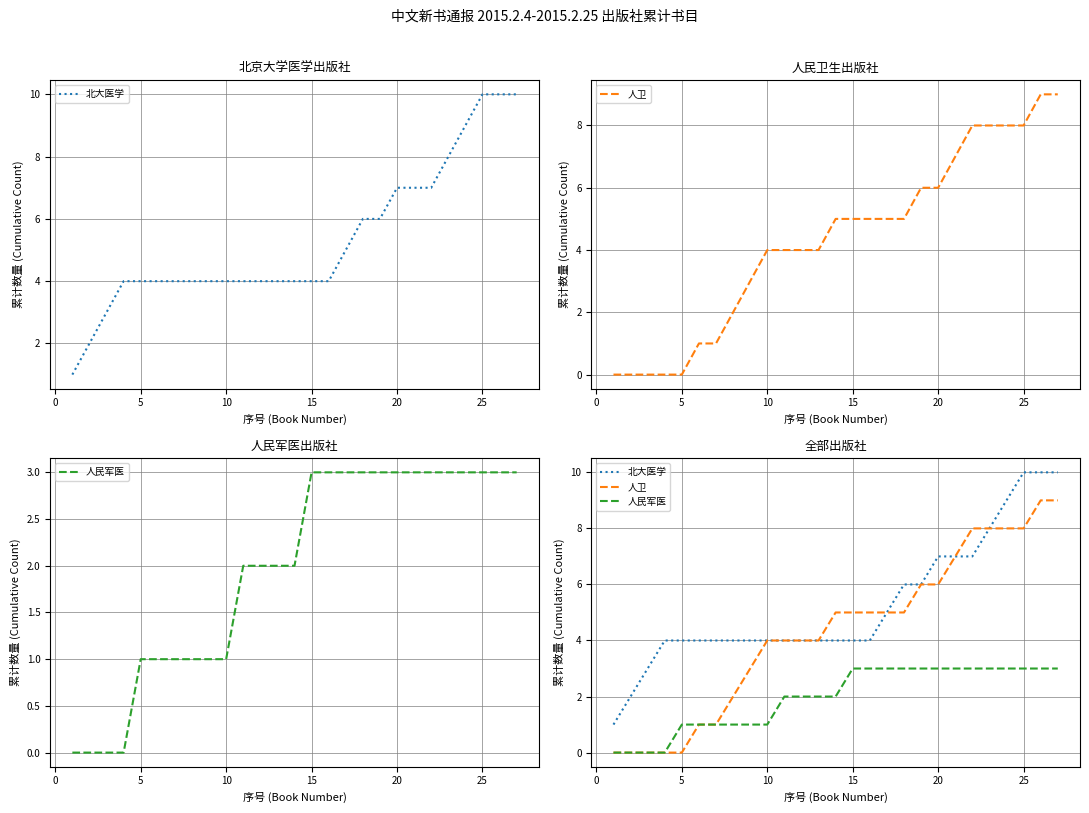

True or false: 人卫 and 人民军医 cross at least once.

False